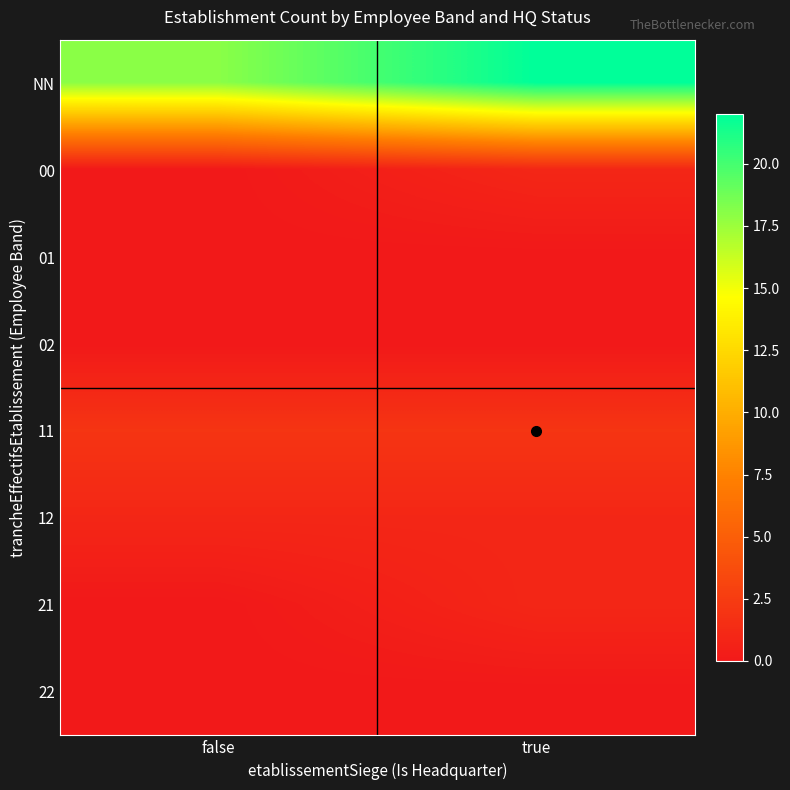

Reading right to left, what are all the values shown in this chart?

NN: true=22	false=18
00: true=1	false=0
01: true=0	false=0
02: true=0	false=0
11: true=2	false=2
12: true=1	false=1
21: true=1	false=0
22: true=0	false=0